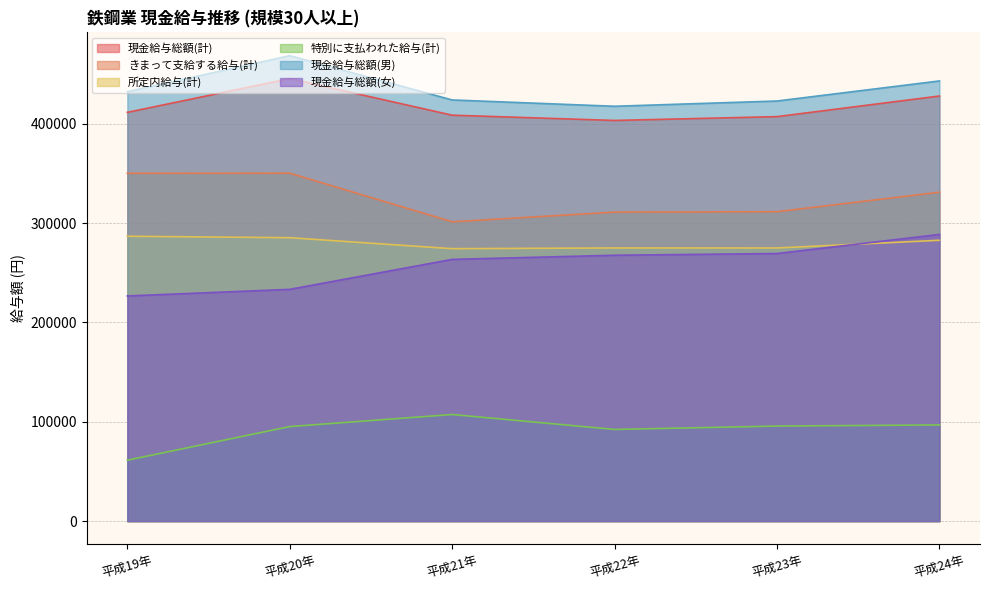

What is the total value across all series at 平成19年?

1768901